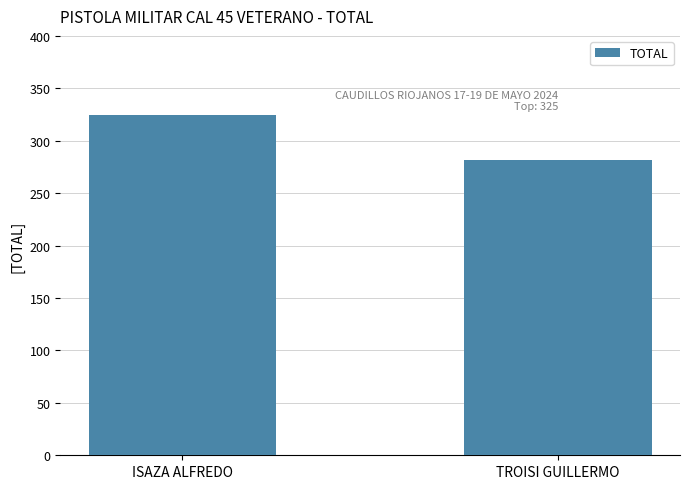

Which category has the lowest value across all series?

TROISI GUILLERMO